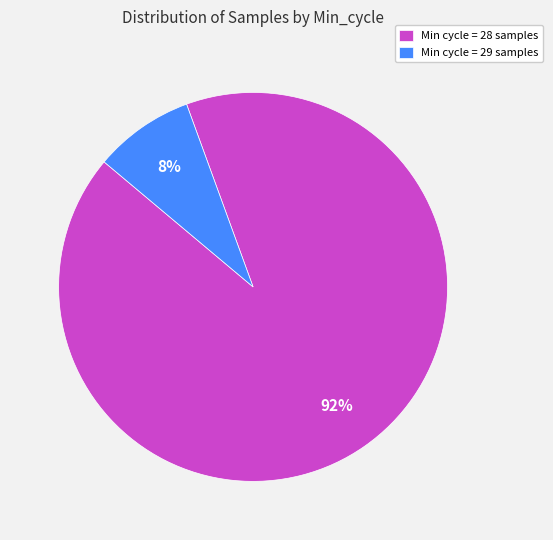

What percentage is the Min cycle = 29 samples slice, to the nearest percent?

8%